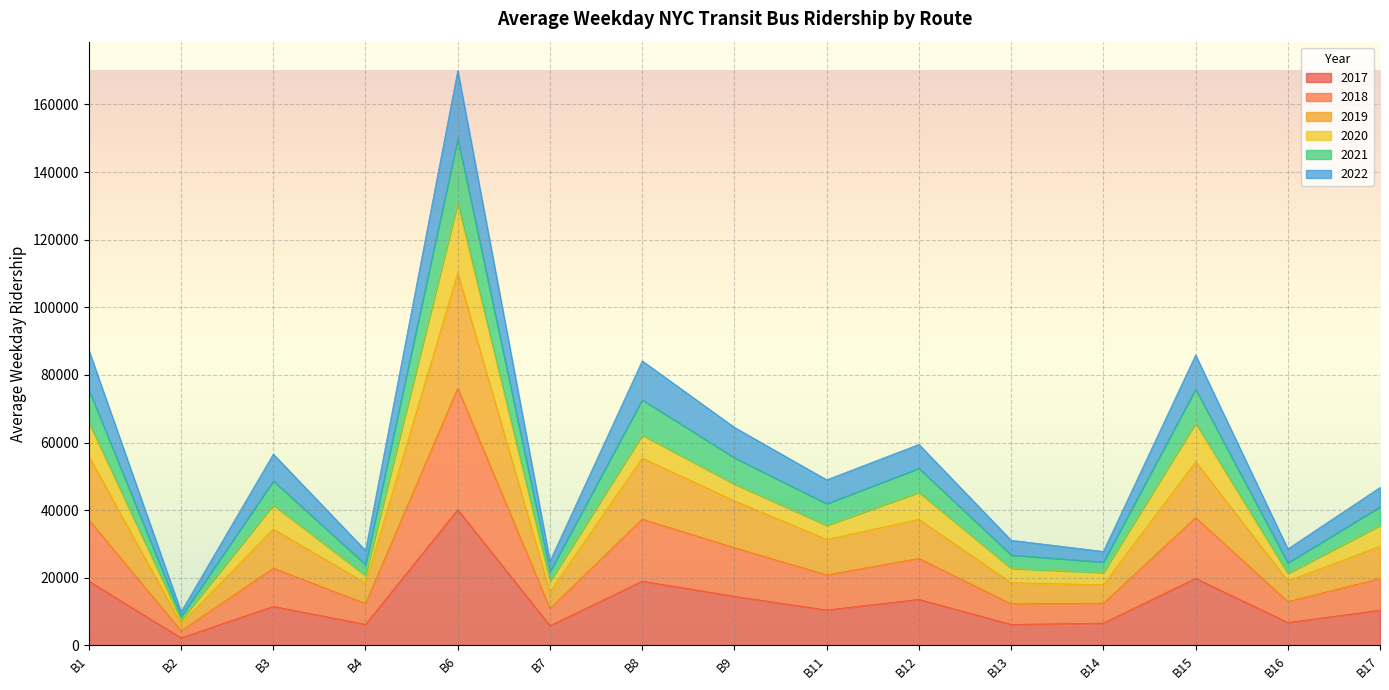

The 2021 series shows 26434.6 at B9. True or false?

False